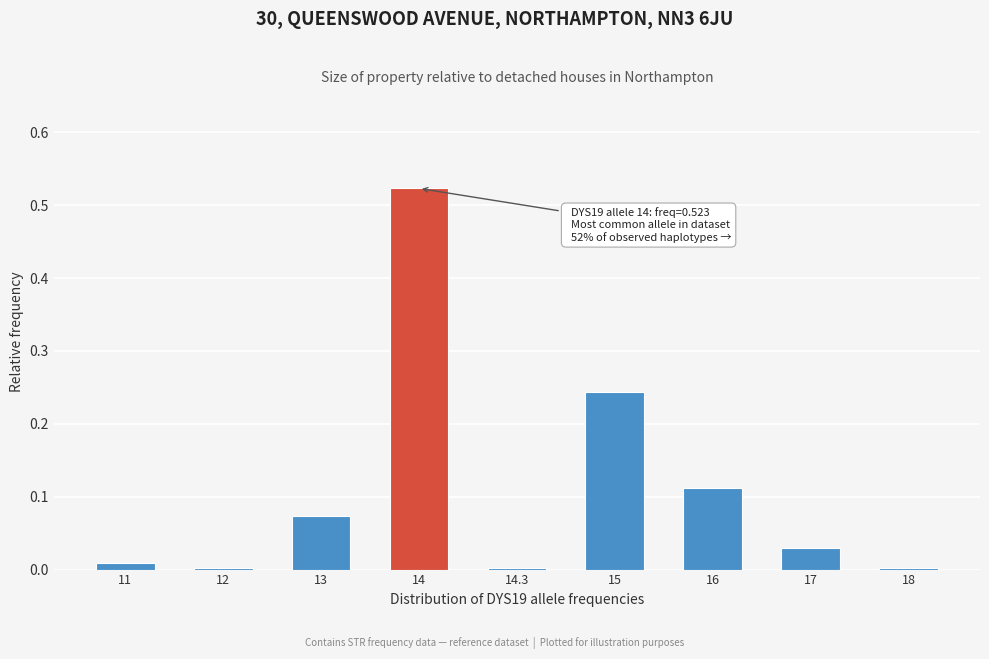

Which category has the highest value across all series?

14